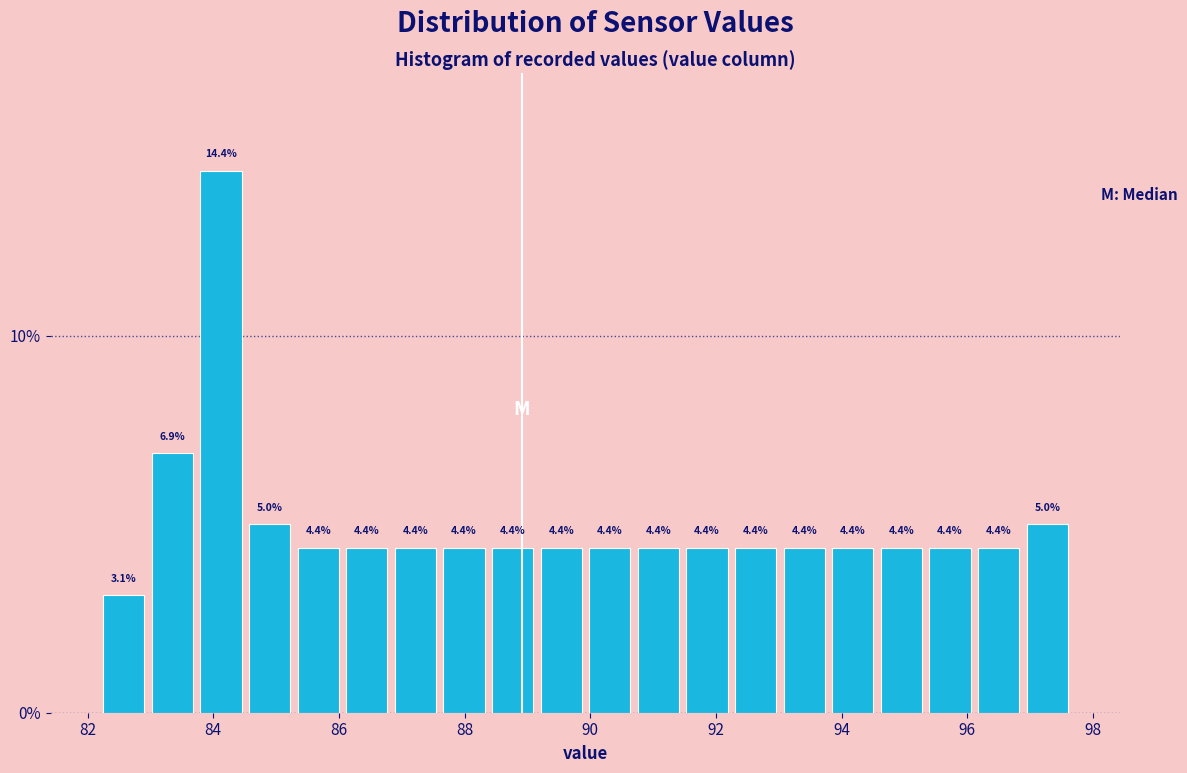

Around what value on the x-axis is the tallest bar? Give the approximate position of its centre, as read against the axis.

84.2